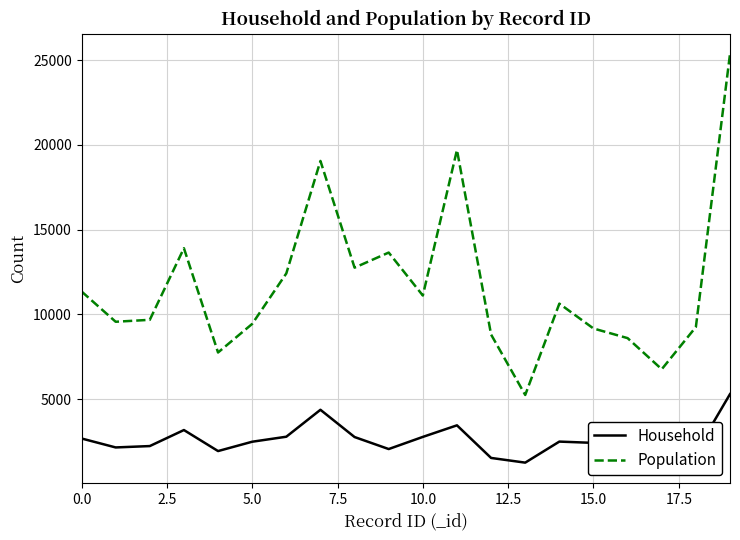

What is the lowest value of the Household series?

1244